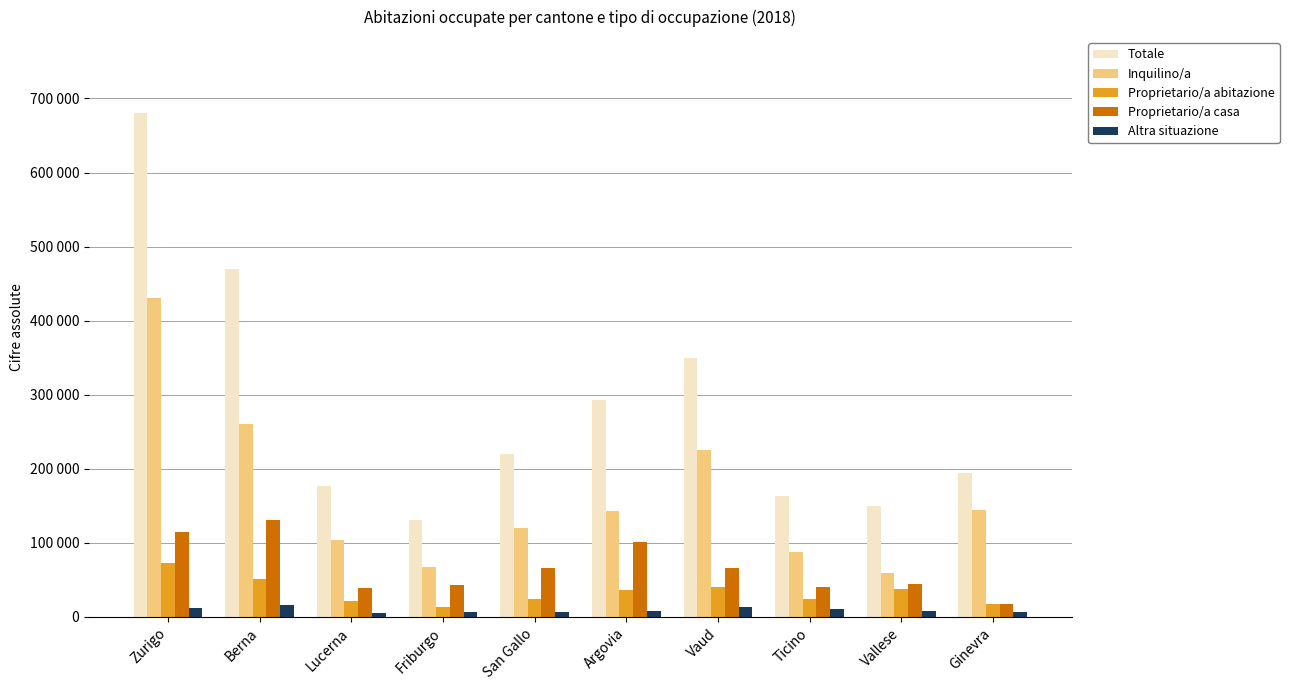

Which label corresponds to the largest value in the chart?

Zurigo